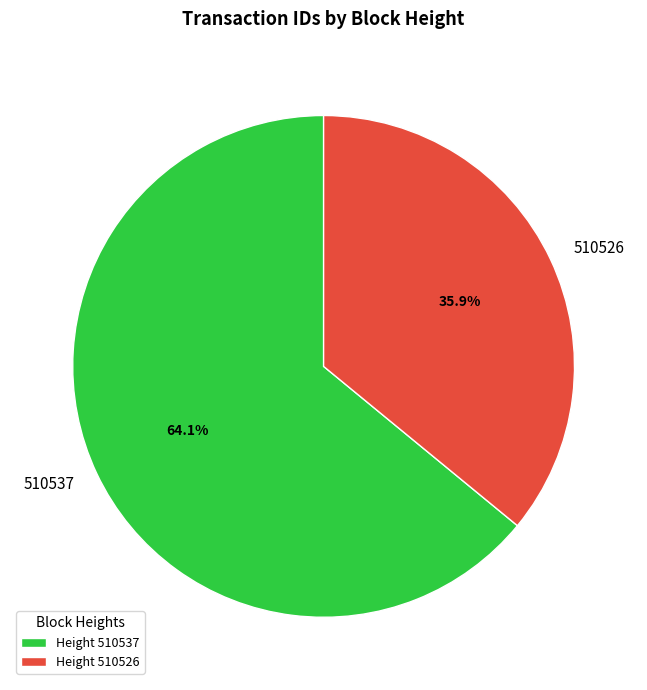

To the nearest percent, what percentage of the pie is 510537?

64%